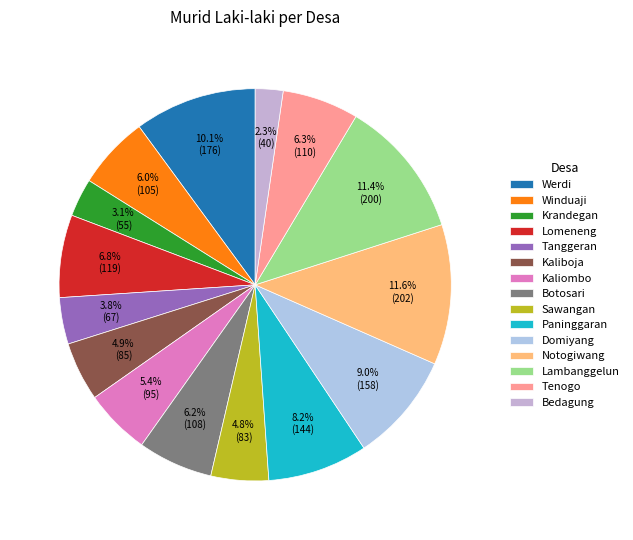

To the nearest percent, what percentage of the pie is Paninggaran?

8%